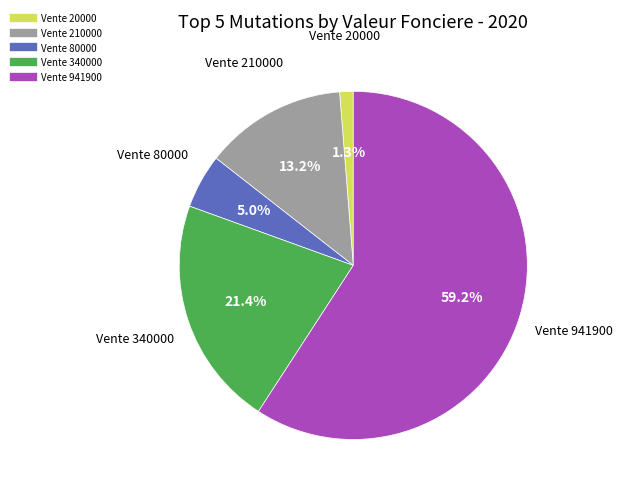

Does Vente 941900 represent more than half of the total?

Yes